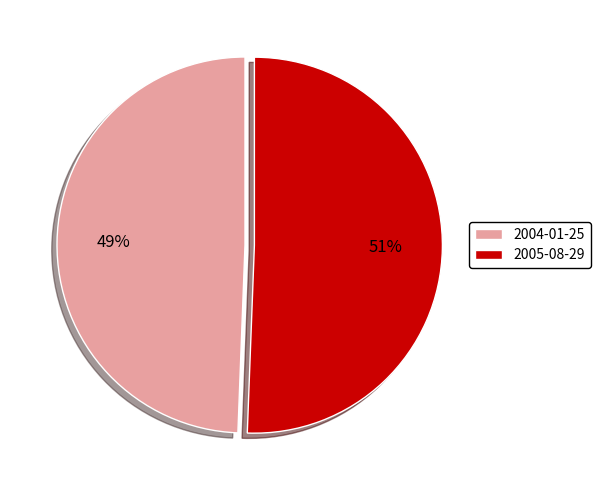

Approximately how many times larger is the value at 2005-08-29 compared to 2004-01-25?

1.0